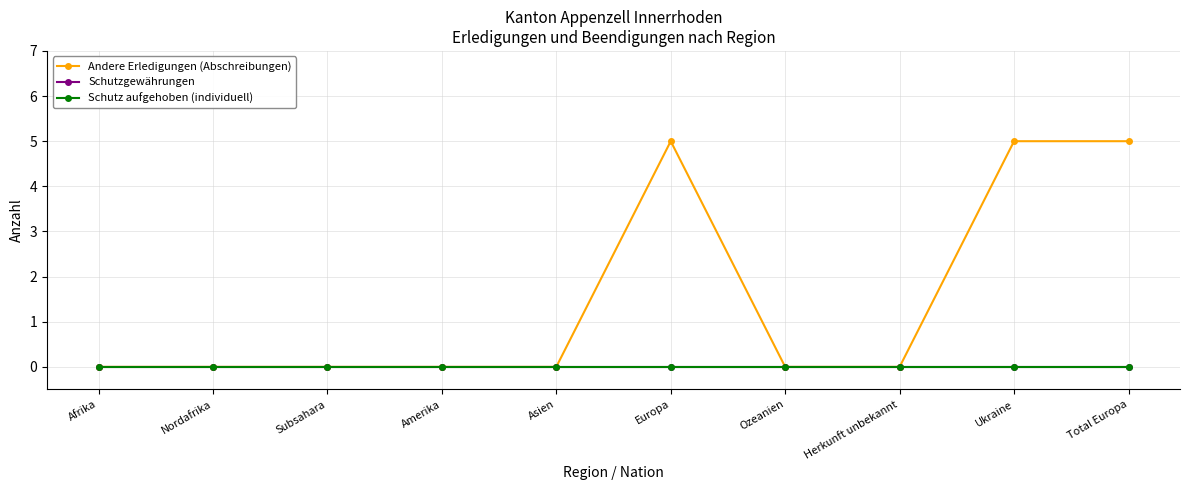

Is this an area chart (filled region under the line)?

No